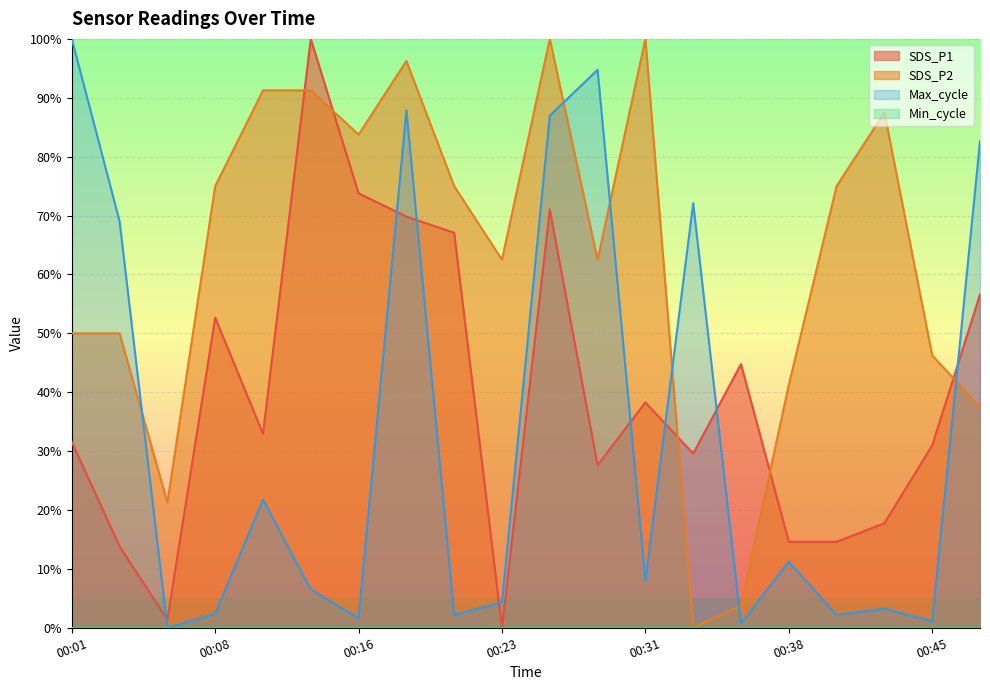

Rank the series by their maximum value, from lowest to highest.

SDS_P1, SDS_P2, Max_cycle